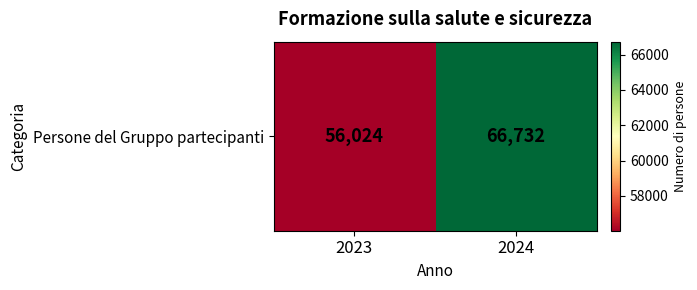

What is the maximum value shown in the chart?

66732